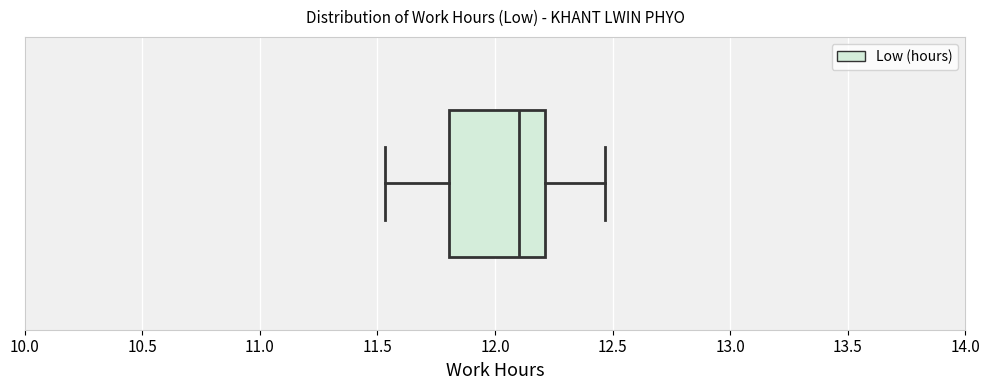

Where does the left whisker of the box end on the x-axis? The values are not printed on the chart, so give them approximately, as read against the axis.

11.55